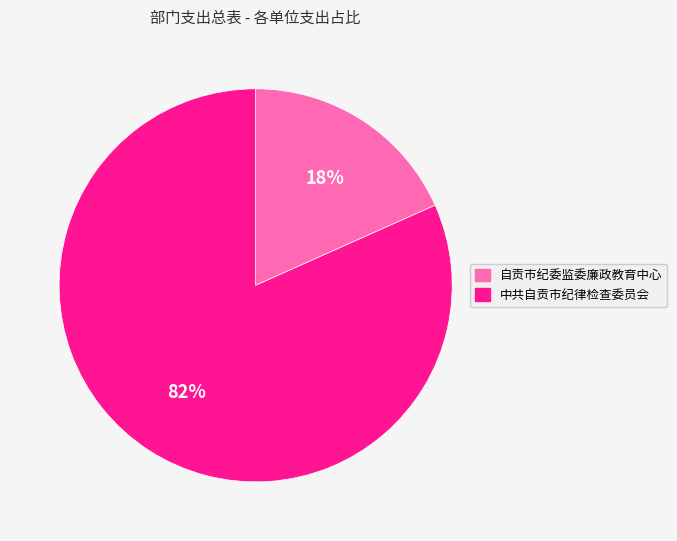

True or false: 自贡市纪委监委廉政教育中心 accounts for 18% of the total.

True